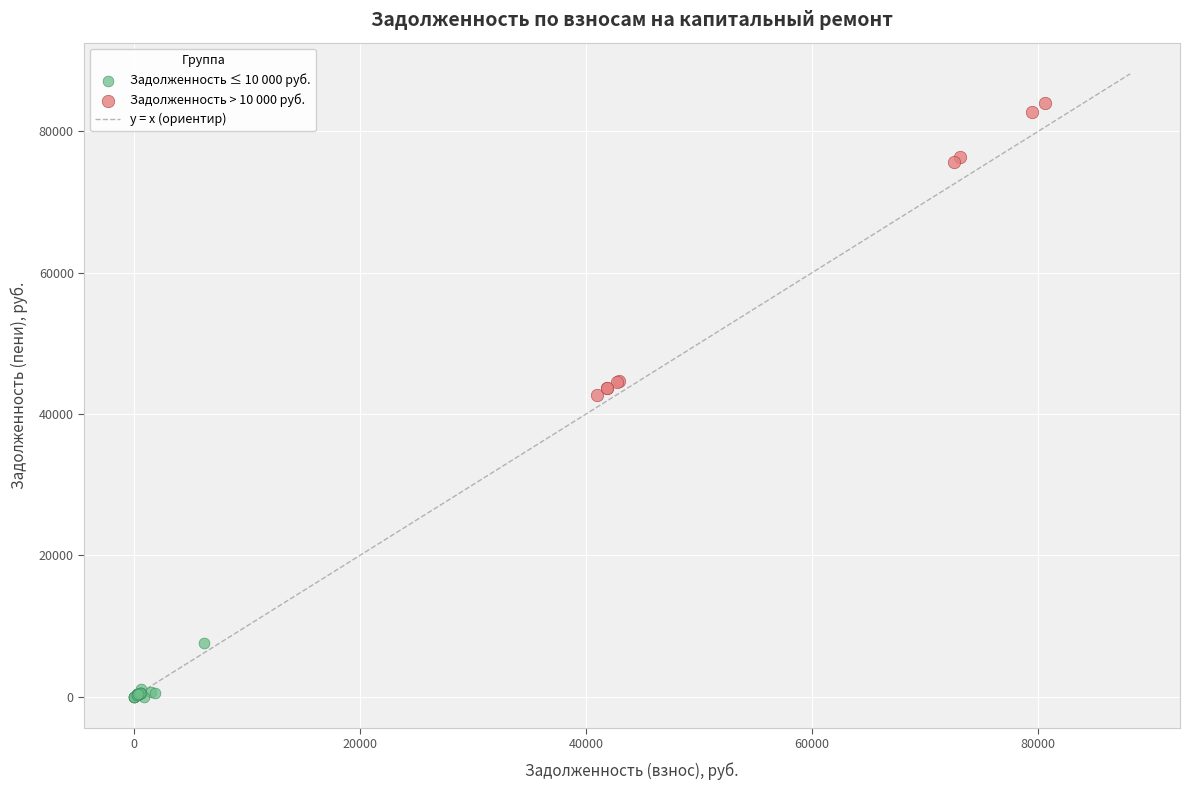

Which series contains the highest Y value?

Задолженность > 10 000 руб.